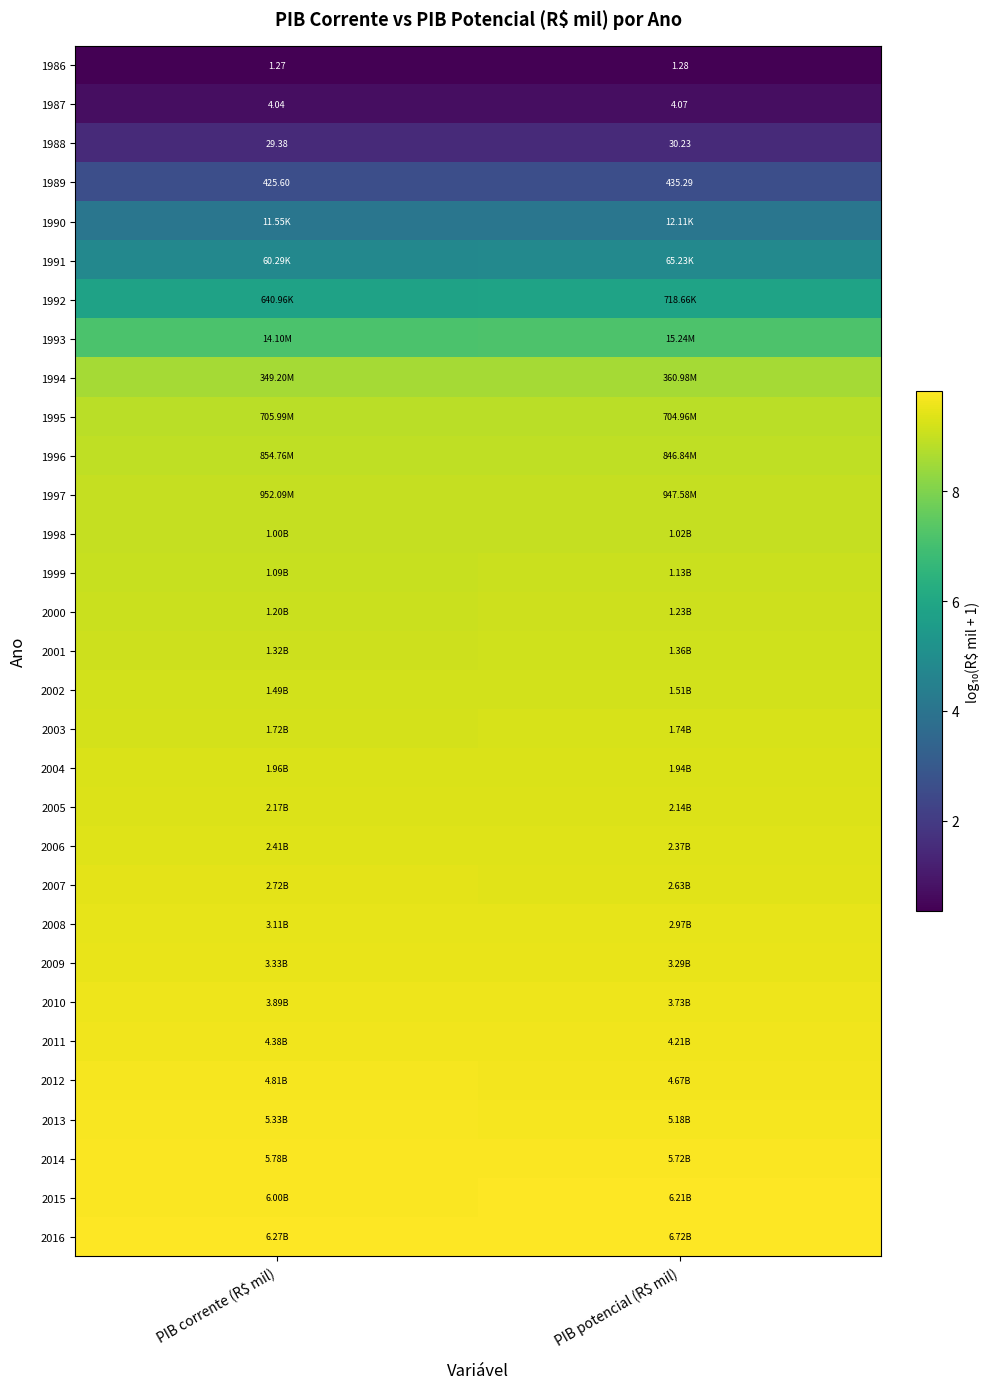

What is the minimum value for 2014?

9.8